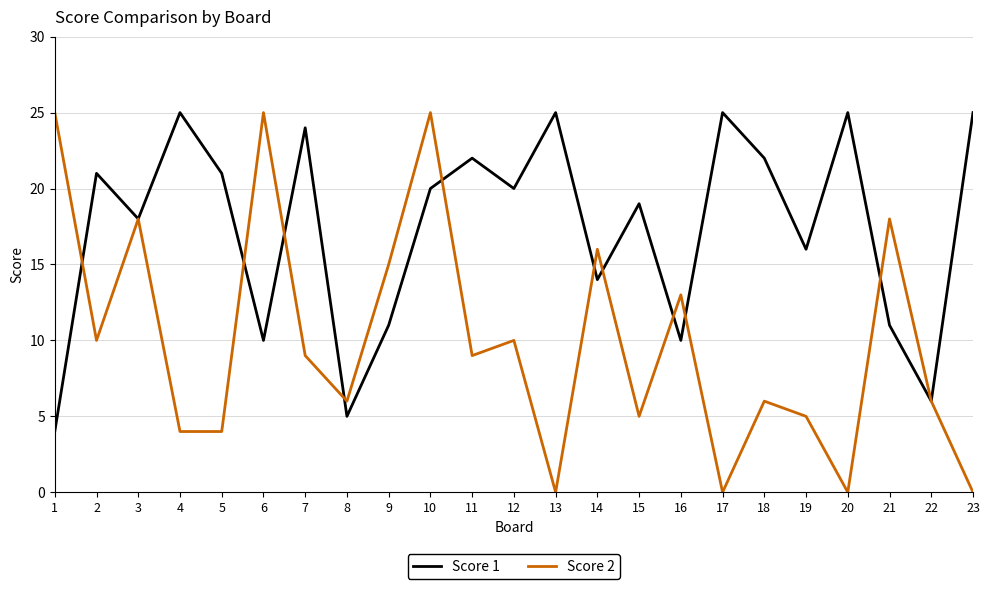

True or false: Score 2 has more than 0 interior local peaks.

True